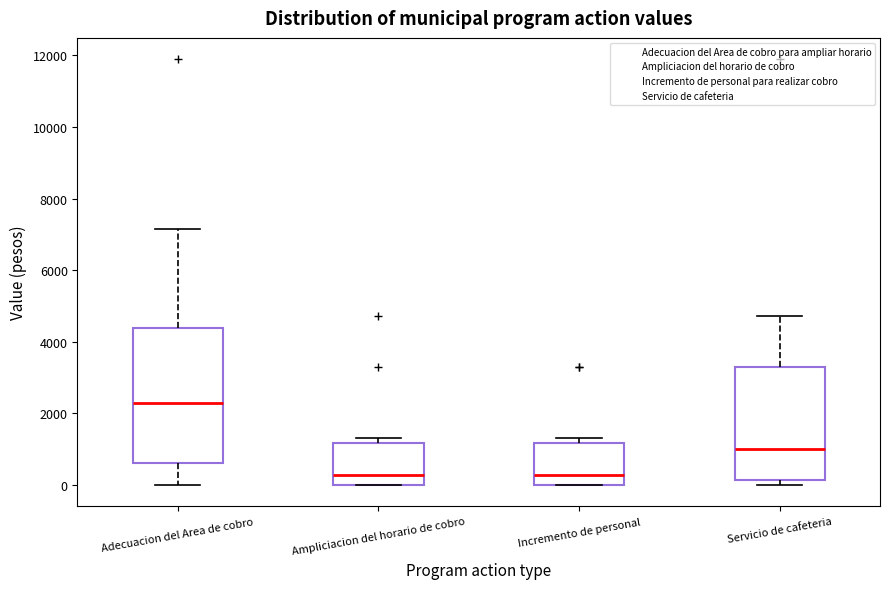

Reading left to right, transcribe this box plot: for each box, give where its median line is, the range the box spans, and where its two whiskers end, as read against the y-axis. The values are not printed on the chart, so give them approximately, as read against the axis.

Adecuacion del Area de cobro: median 2400, box 600 to 4400, whiskers 0 to 7200
Ampliciacion del horario de cobro: median 200, box 0 to 1200, whiskers 0 to 1400
Incremento de personal: median 200, box 0 to 1200, whiskers 0 to 1400
Servicio de cafeteria: median 1000, box 200 to 3200, whiskers 0 to 4800